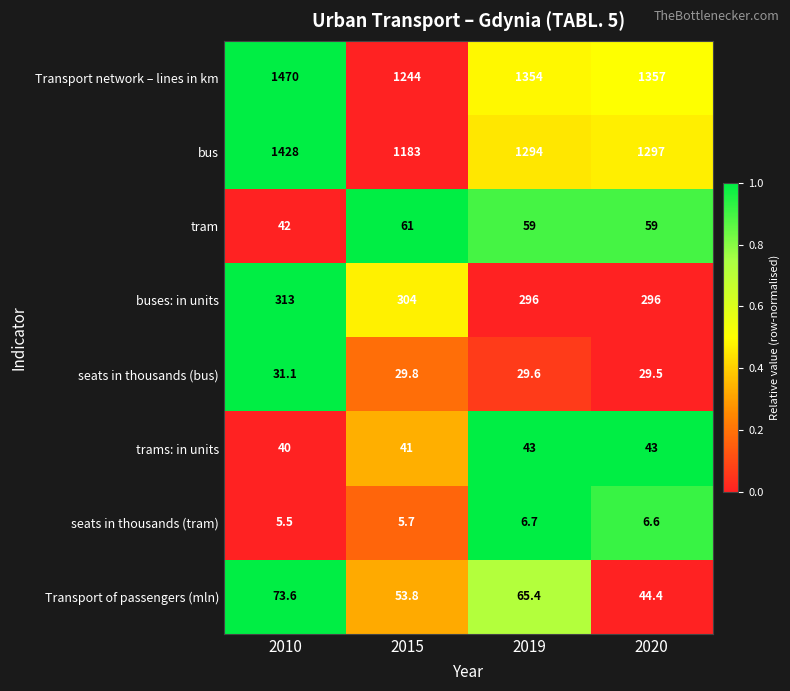

Between 2015 and 2019, which series saw the biggest shift?

bus